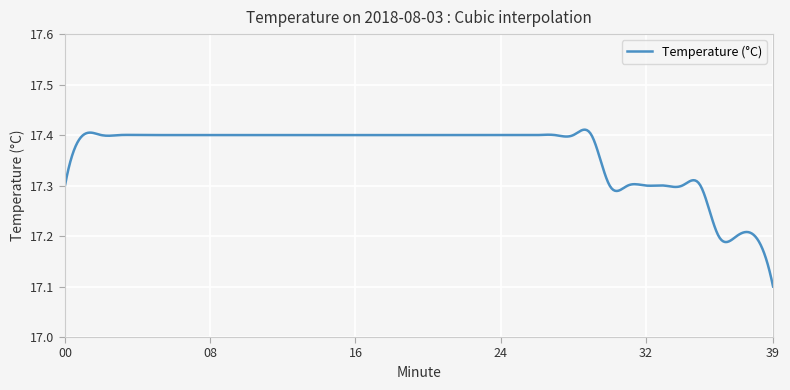

What is the average value?

17.4